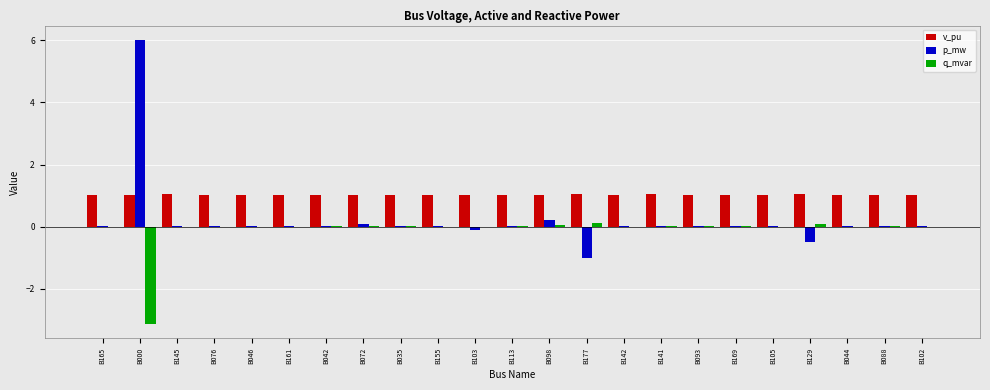

What is the maximum value shown in the chart?

6.0